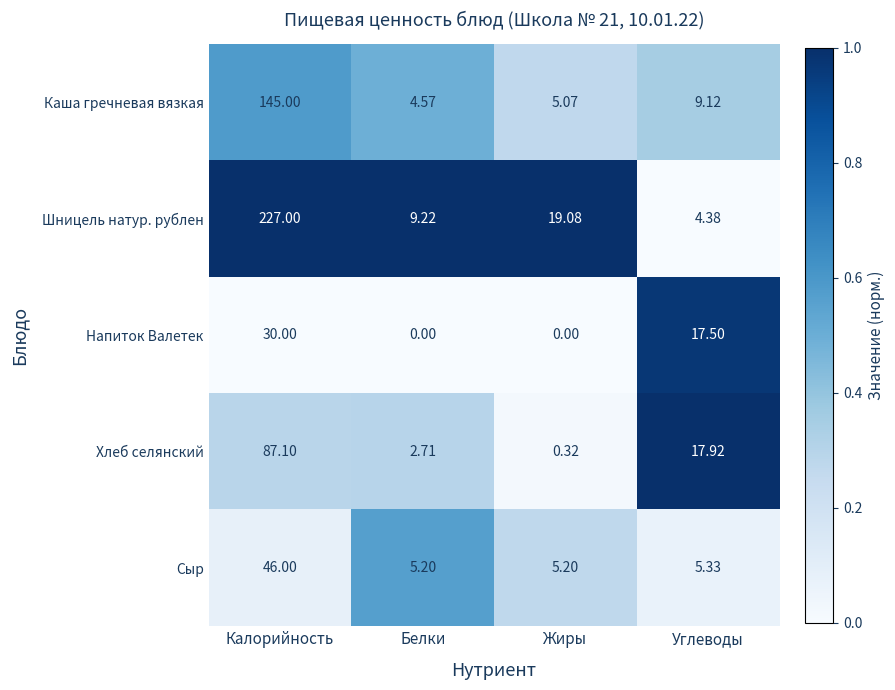

At which category is the sum across all series the highest?

Калорийность